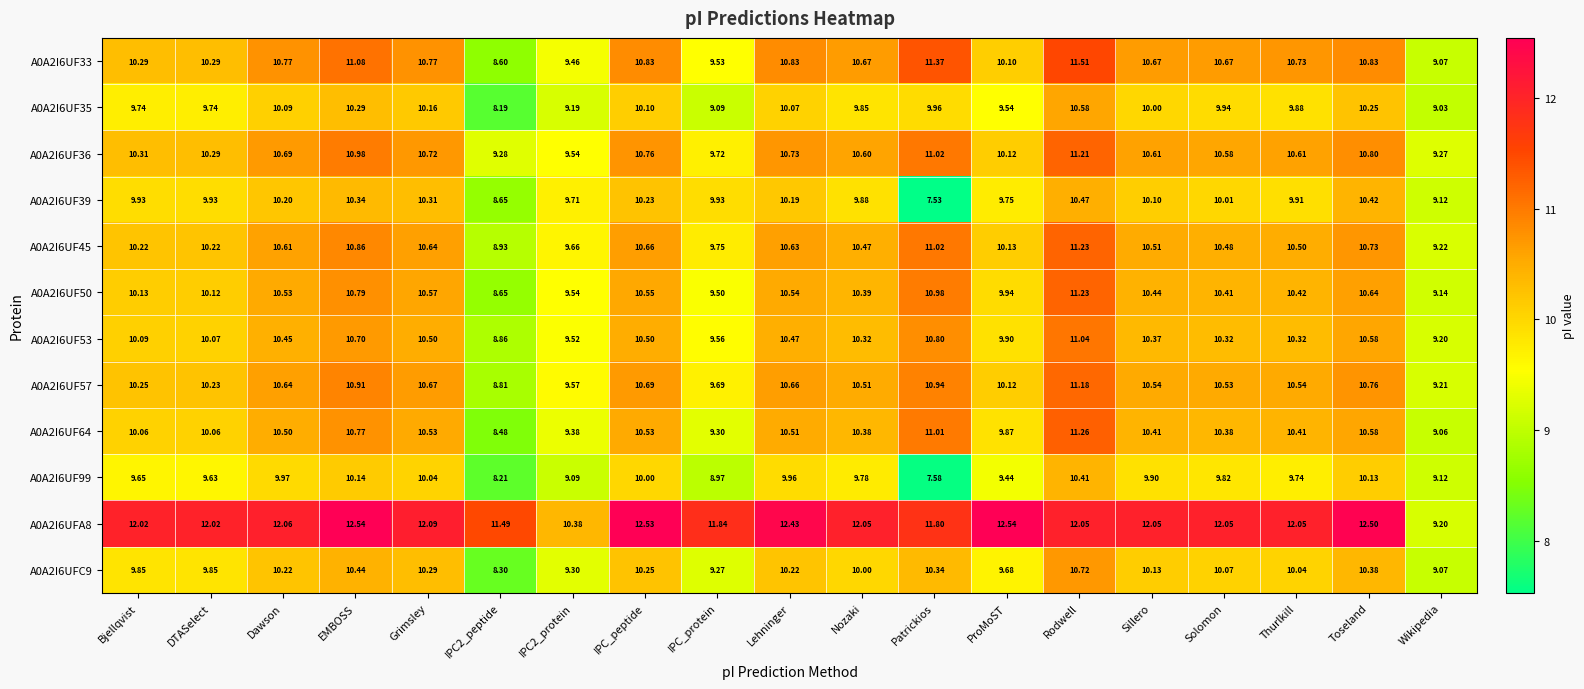

Between Solomon and Toseland, which series saw the biggest shift?

A0A2I6UFA8